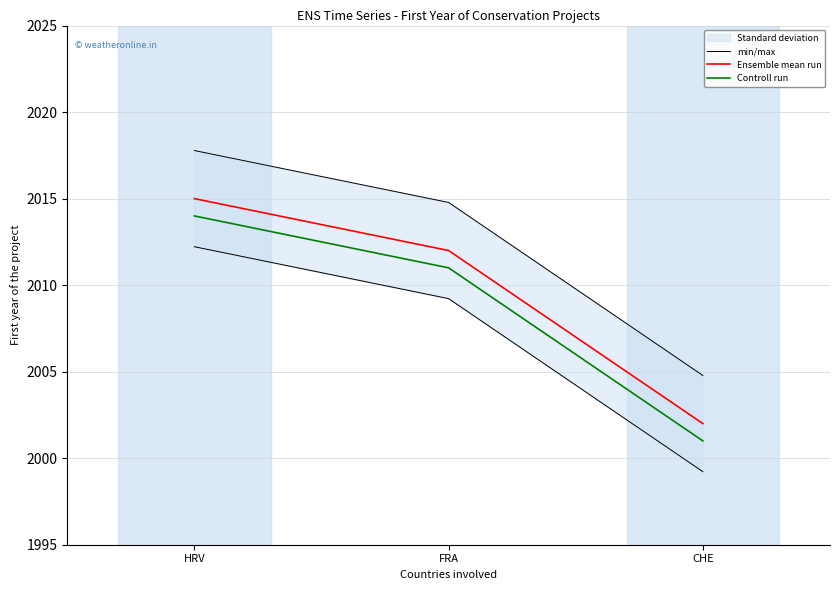

What is the sum of all Ensemble mean run values?

6029